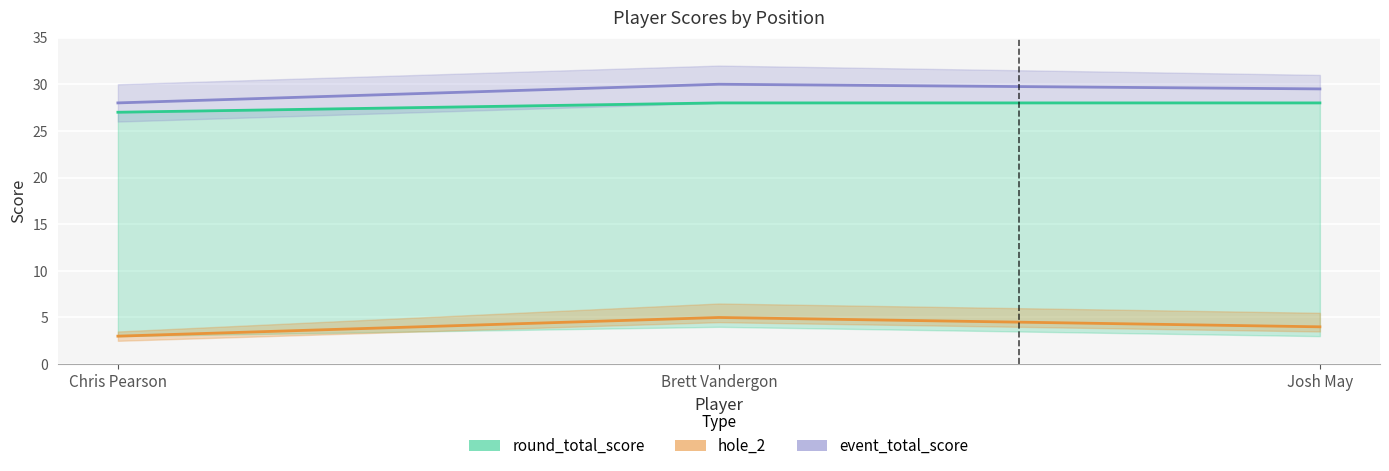

Reading right to left, list all the values displayed in this chart.

round_total_score: 28.0	28.0	27.0
hole_2: 4.0	5.0	3.0
event_total_score: 29.5	30.0	28.0